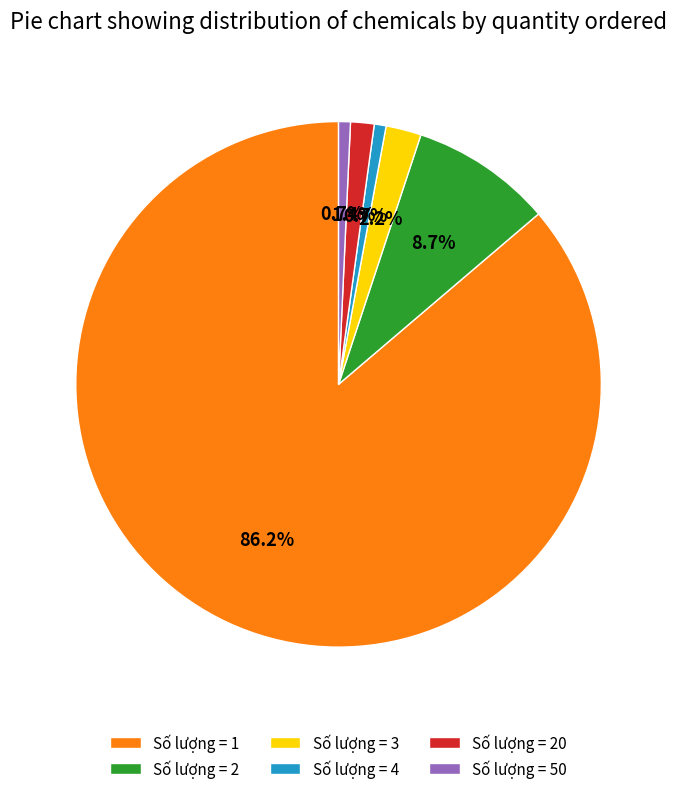

Combined, do Số lượng = 2 and Số lượng = 1 account for over 50%?

Yes